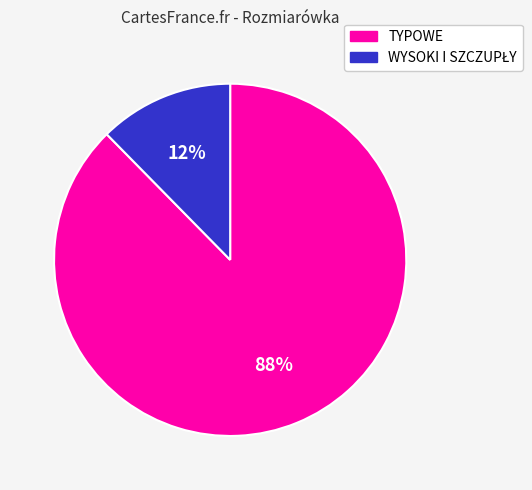

What percentage is the TYPOWE slice, to the nearest percent?

88%